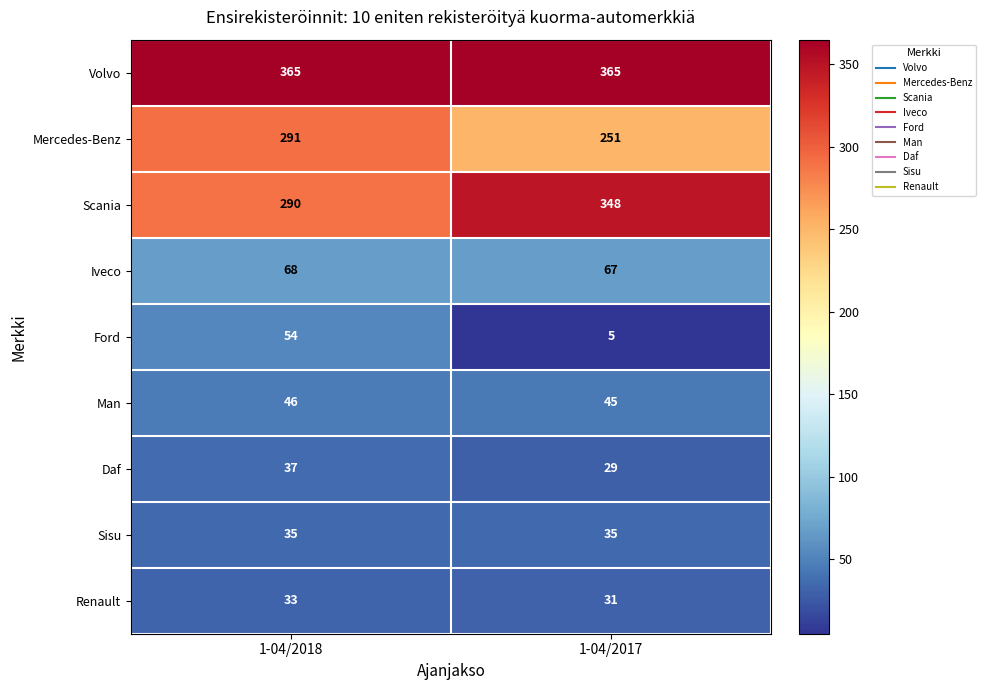

Which label corresponds to the smallest value in the chart?

1-04/2017